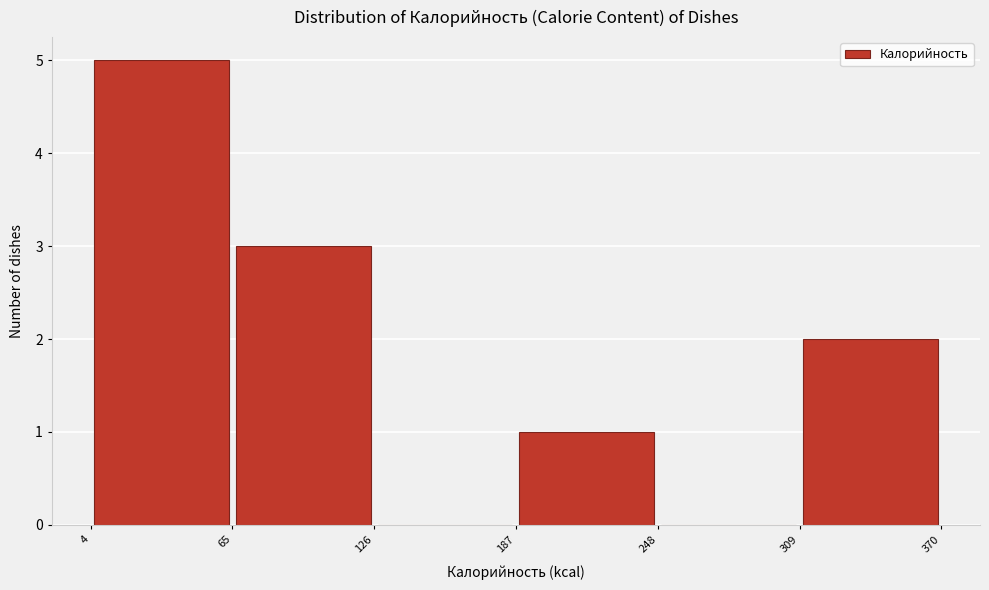

Reading left to right, list every bar in this chart as the range it spans on the x-axis followed by its height. The values are not printed on the chart, so give them approximately, as read against the axis.

4 to 65: 5
65 to 126: 3
126 to 187: 0
187 to 248: 1
248 to 309: 0
309 to 370: 2